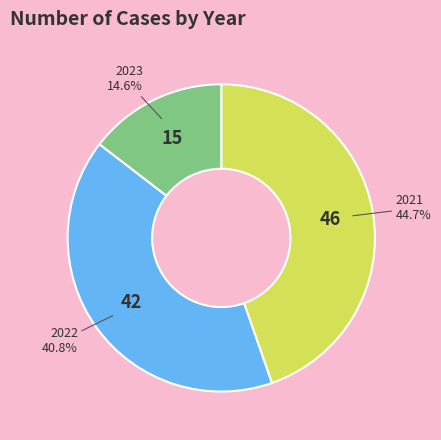

Is there any slice that represents more than half of the pie?

No